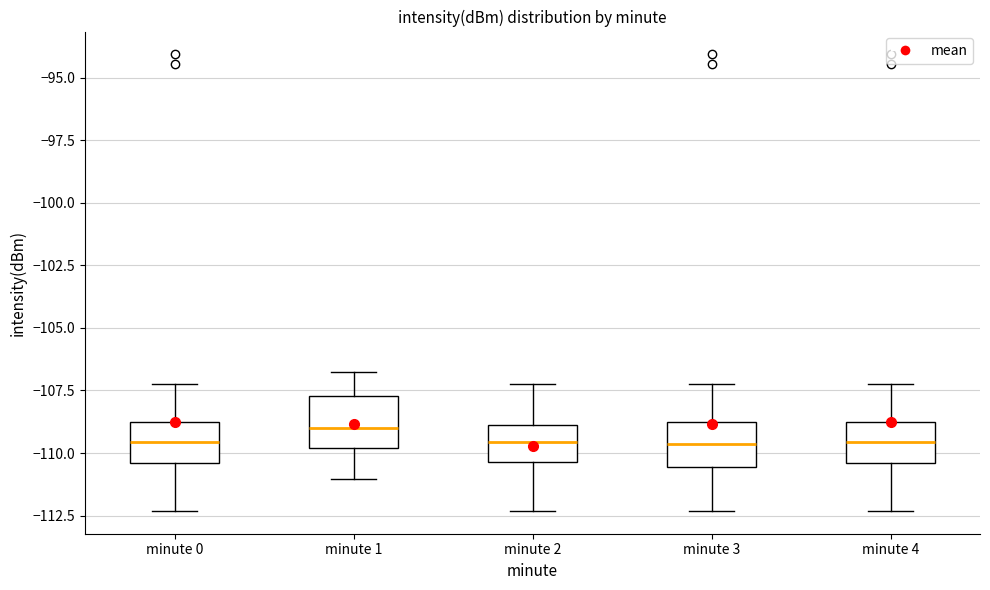

Reading left to right, transcribe this box plot: for each box, give where its median line is, the range the box spans, and where its two whiskers end, as read against the y-axis. The values are not printed on the chart, so give them approximately, as read against the axis.

minute 0: median -109.5, box -110.5 to -109.0, whiskers -112.5 to -107.0
minute 1: median -109.0, box -110.0 to -107.5, whiskers -111.0 to -107.0
minute 2: median -109.5, box -110.5 to -109.0, whiskers -112.5 to -107.0
minute 3: median -109.5, box -110.5 to -109.0, whiskers -112.5 to -107.0
minute 4: median -109.5, box -110.5 to -109.0, whiskers -112.5 to -107.0